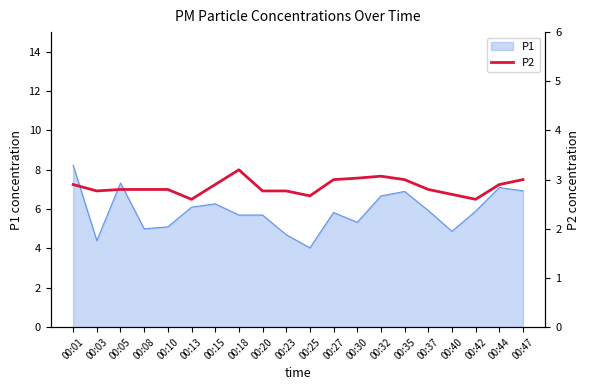

At which label does P1 reach its minimum?

00:25